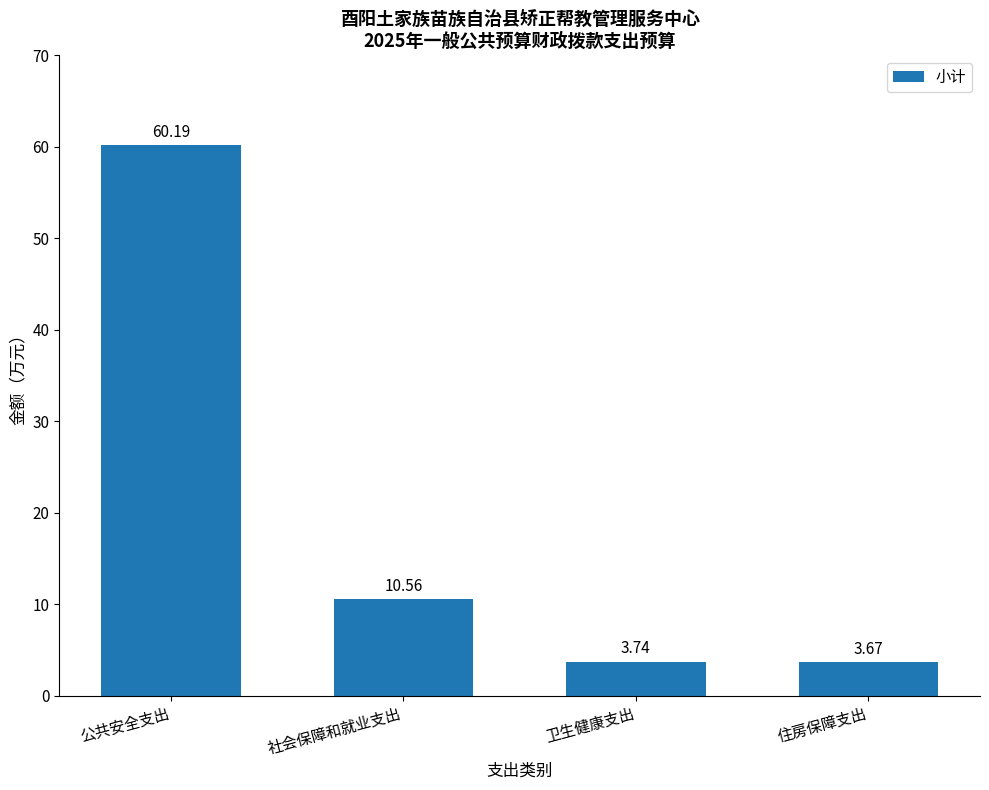

At which label does the data first exceed 10?

公共安全支出